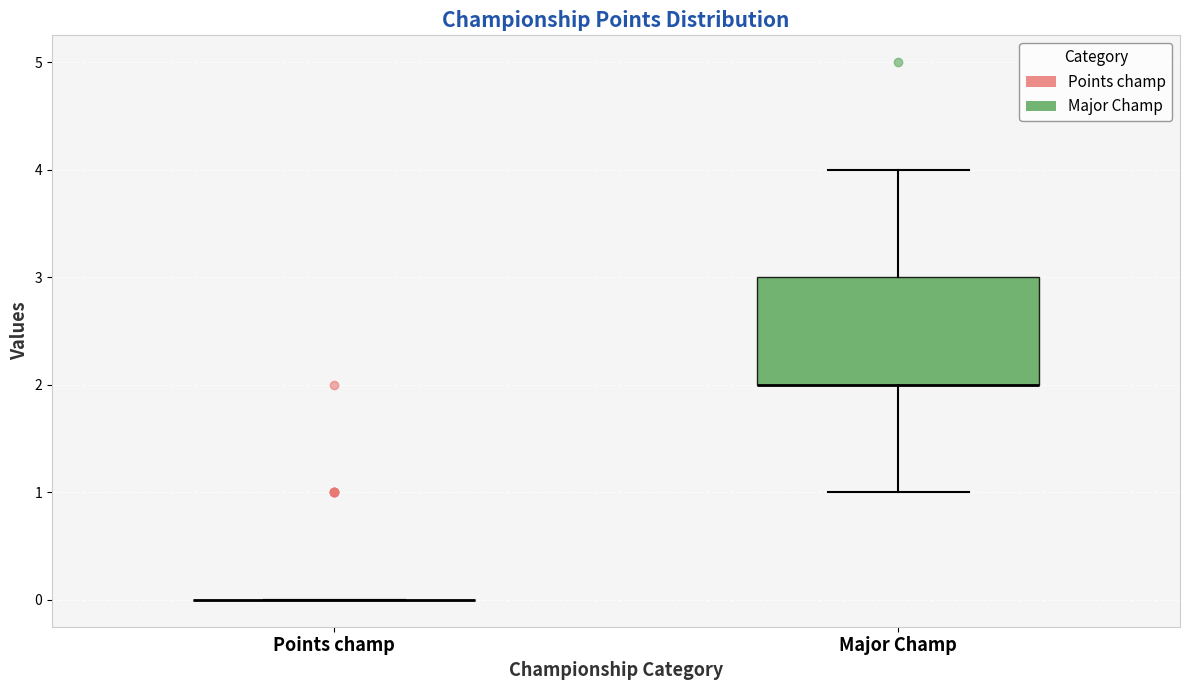

Reading left to right, read every box against the y-axis: the position of its median line, the range the box covers, and the ends of its whiskers. The values are not printed on the chart, so give them approximately, as read against the axis.

Points champ: box collapsed to a line at 0, whiskers 0 to 0
Major Champ: median 2 (drawn on the box's lower edge), box 2 to 3, whiskers 1 to 4